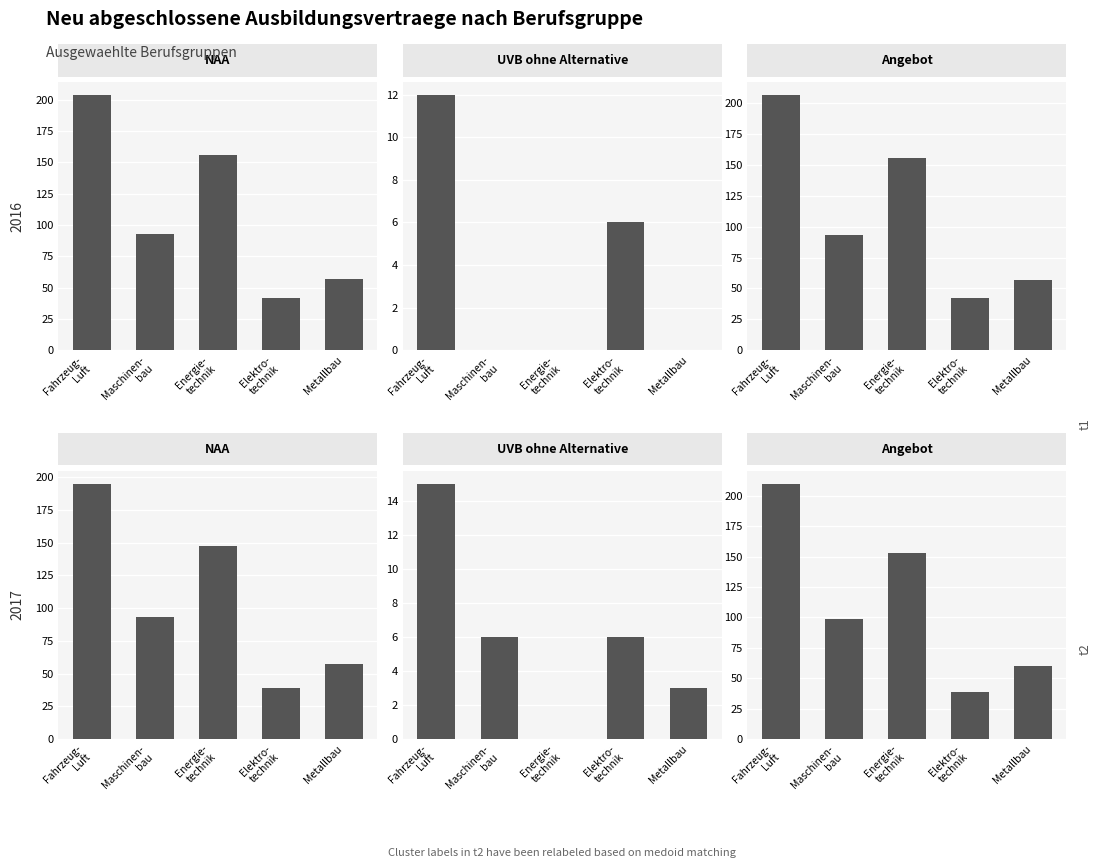

Which series changed the most between Maschinen-
bau and Metallbau?

Angebot